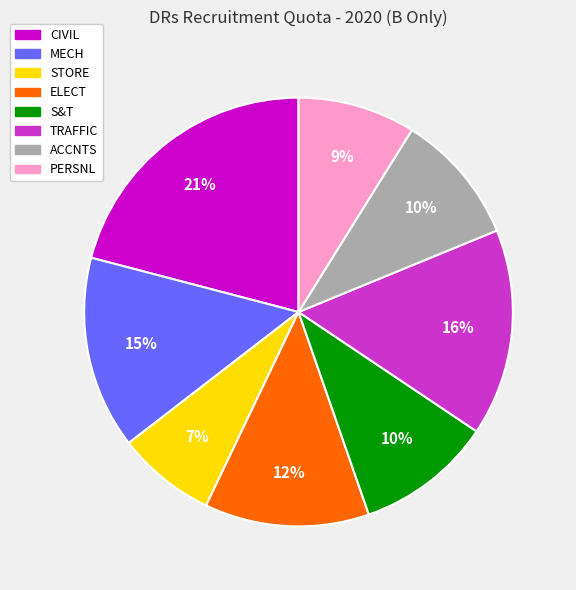

Between STORE and PERSNL, which is larger?

PERSNL